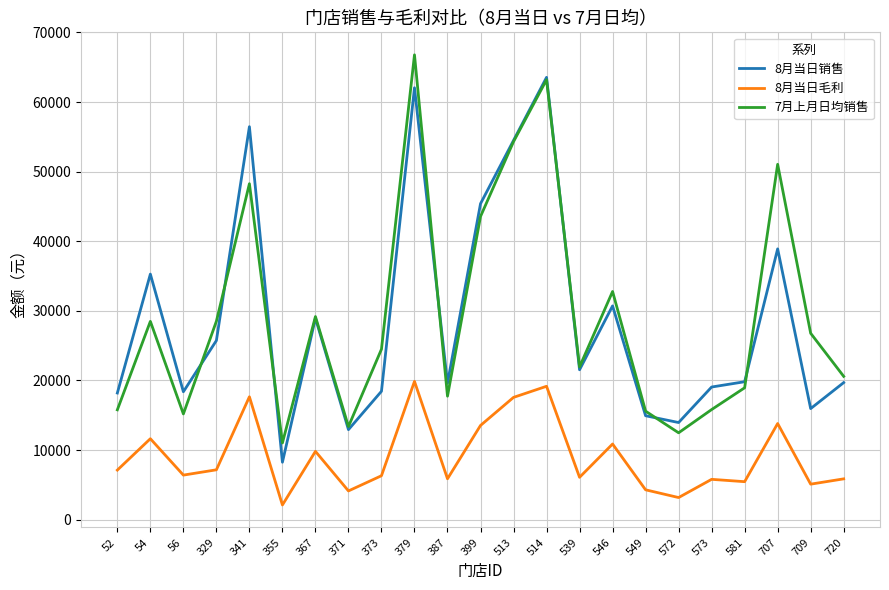

What is the difference between the highest and lowest values at 709?

21680.8